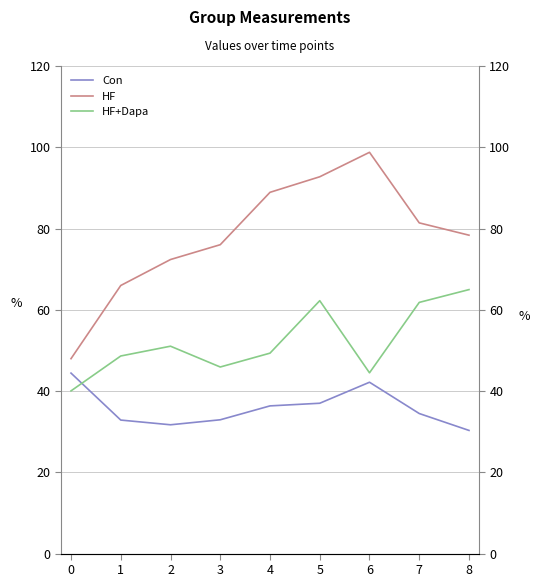

What are all the series names shown in the legend?

Con, HF, HF+Dapa